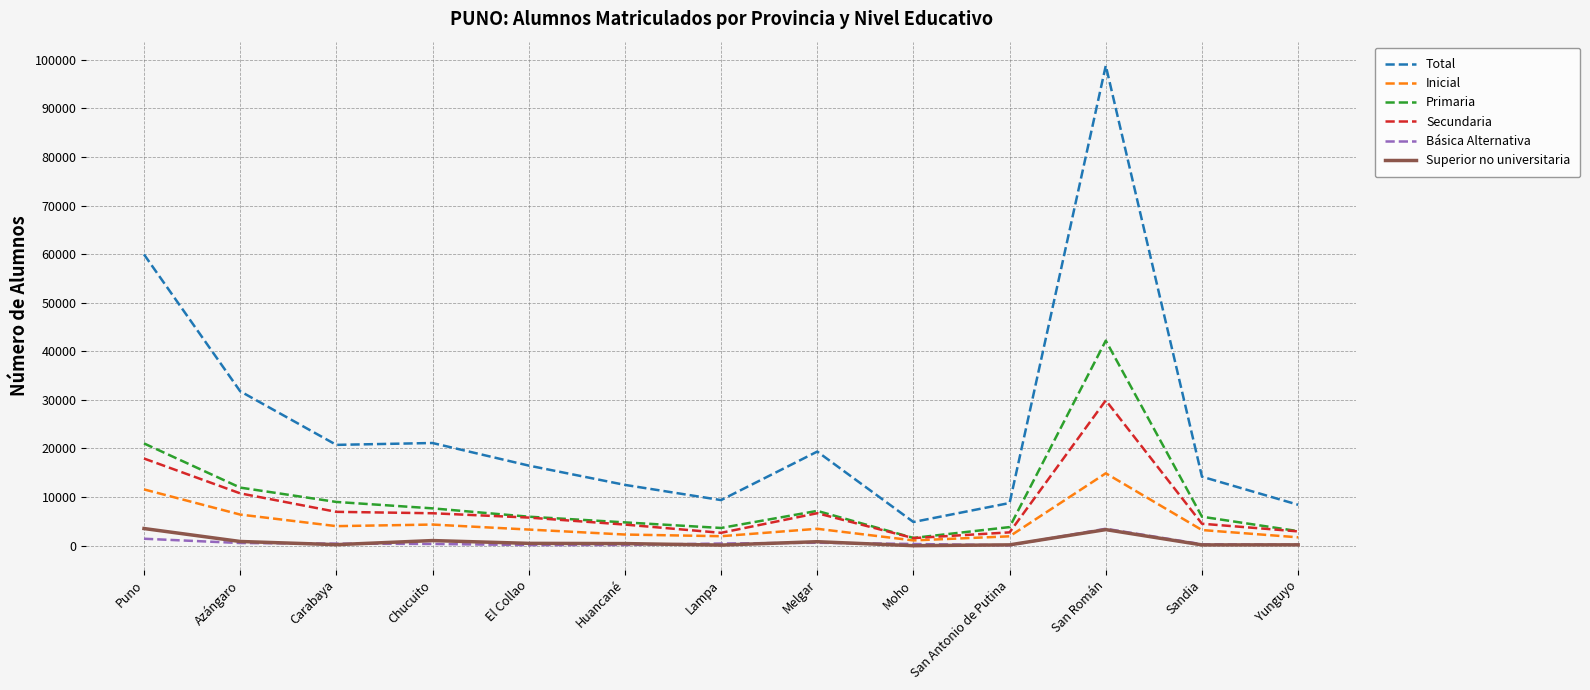

Which series has the widest spread of values?

Total